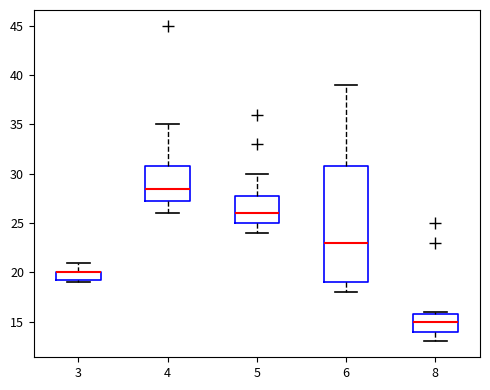

Where does the lower whisker of the box at x = 6 end on the y-axis? The values are not printed on the chart, so give them approximately, as read against the axis.

18.0